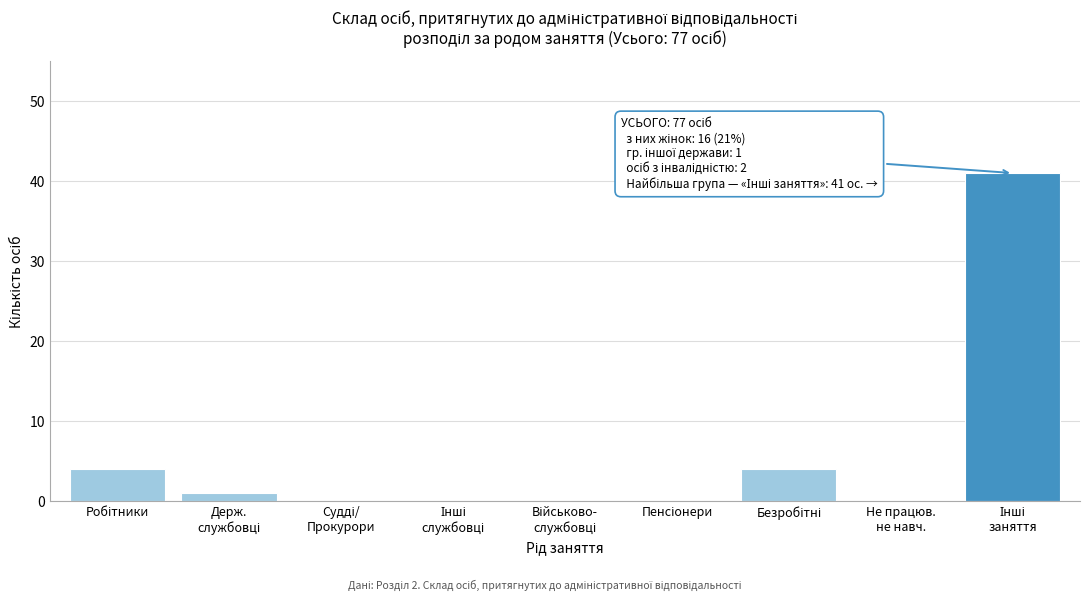

What is the maximum value shown in the chart?

41